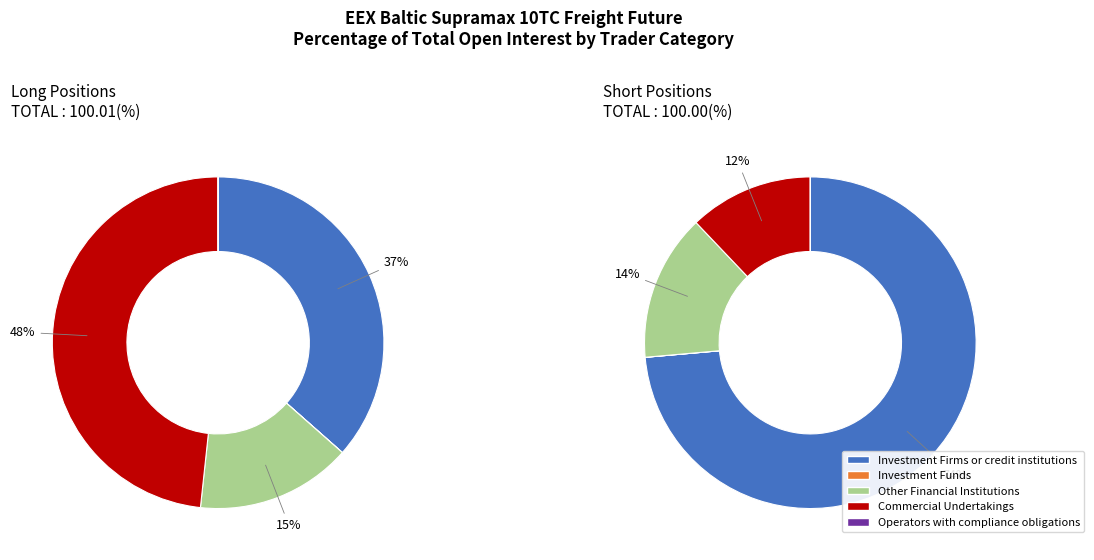

What is the total percentage of Investment Firms or credit institutions and Other Financial Institutions?

51.7%